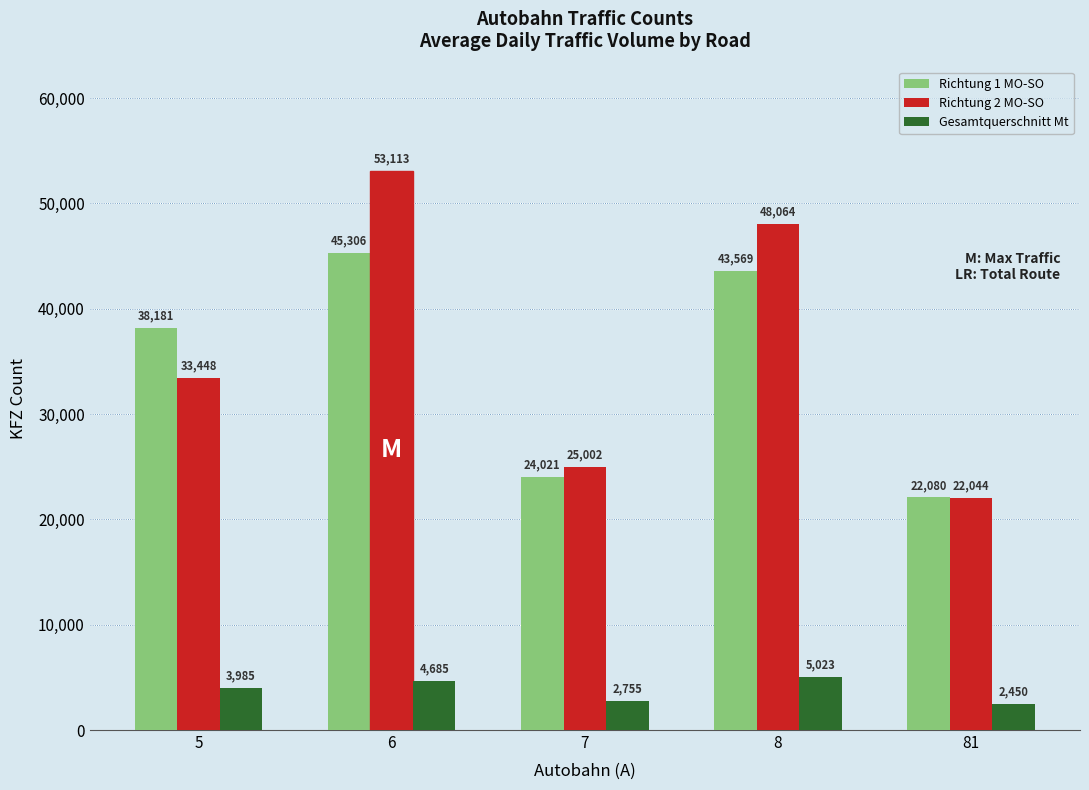

What is the value of the Richtung 2 MO-SO bar at the 3rd from the left?

25002